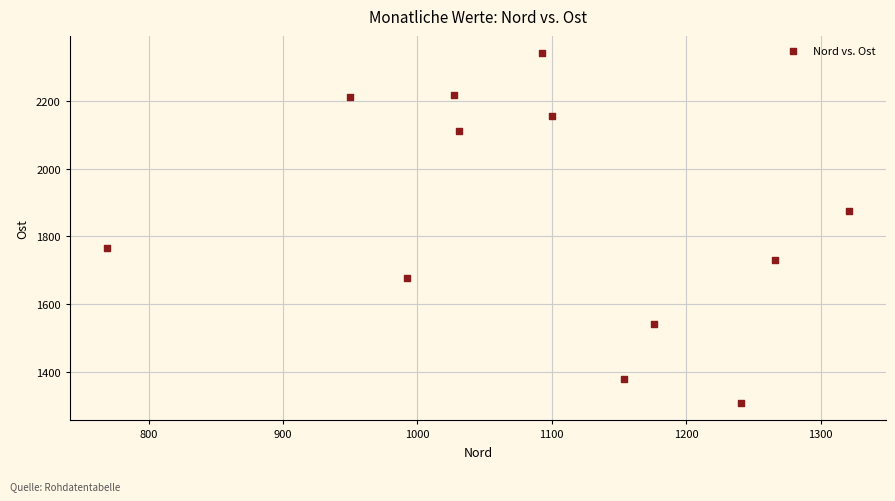

What is the range of Y values (max minus min)?

1032